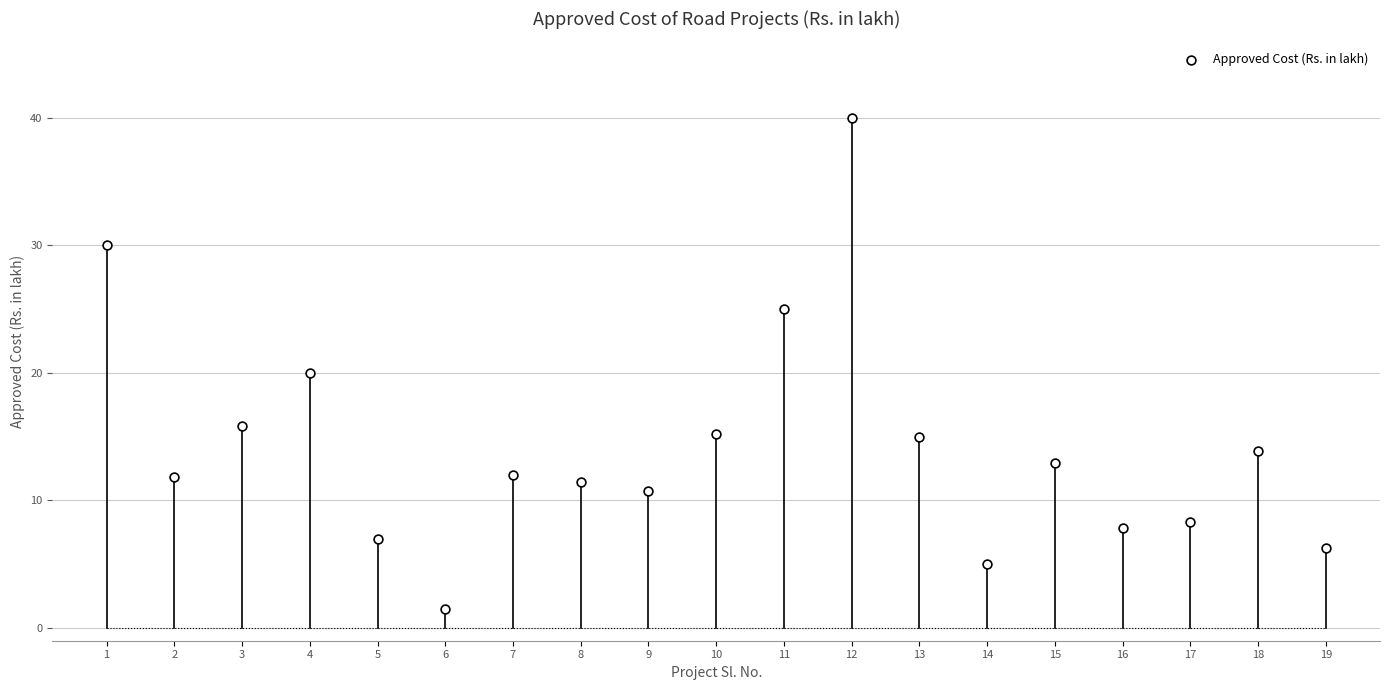

What is the range of Y values (max minus min)?

38.5